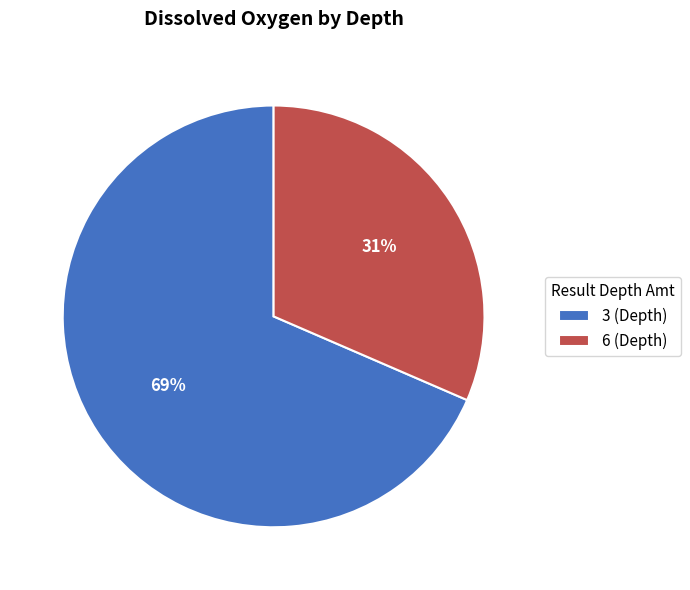

To the nearest percent, what is the combined percentage of 6 (Depth) and 3 (Depth)?

100%